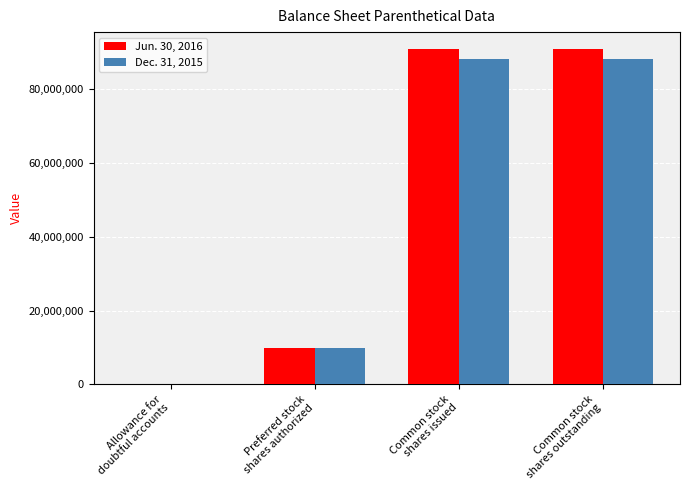

Where is Jun. 30, 2016 nearest to the value 45446731?

Preferred stock
shares authorized